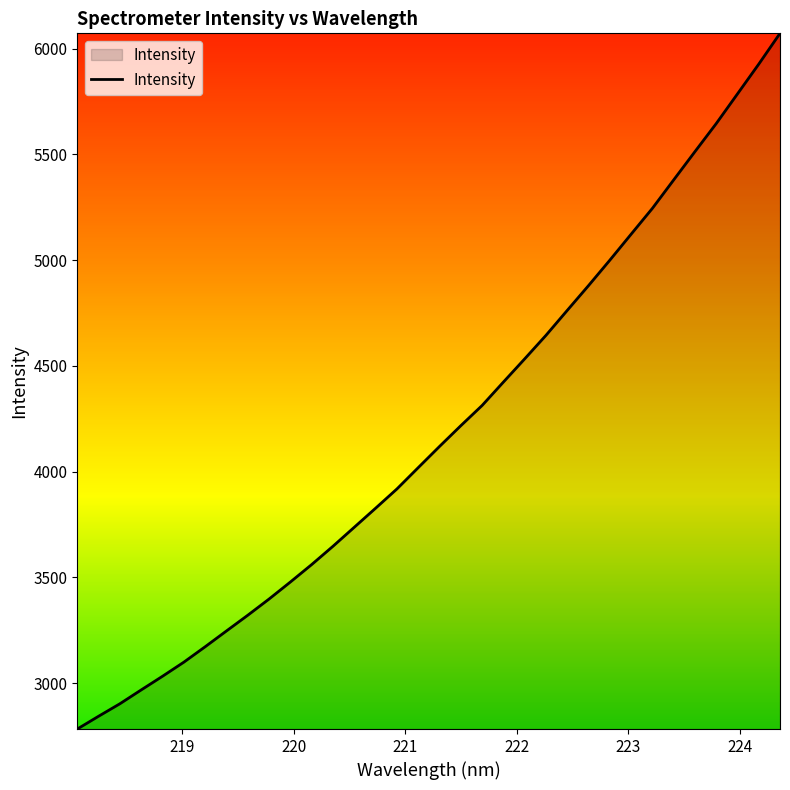

What is the difference between the maximum and minimum values?

3290.0